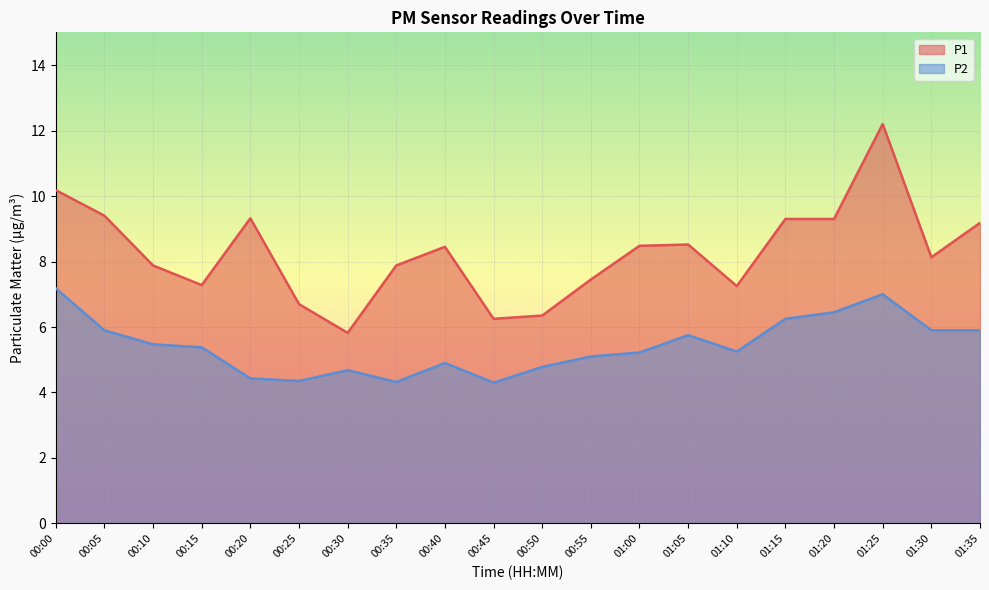

What is the sum of all P2 values?

108.5